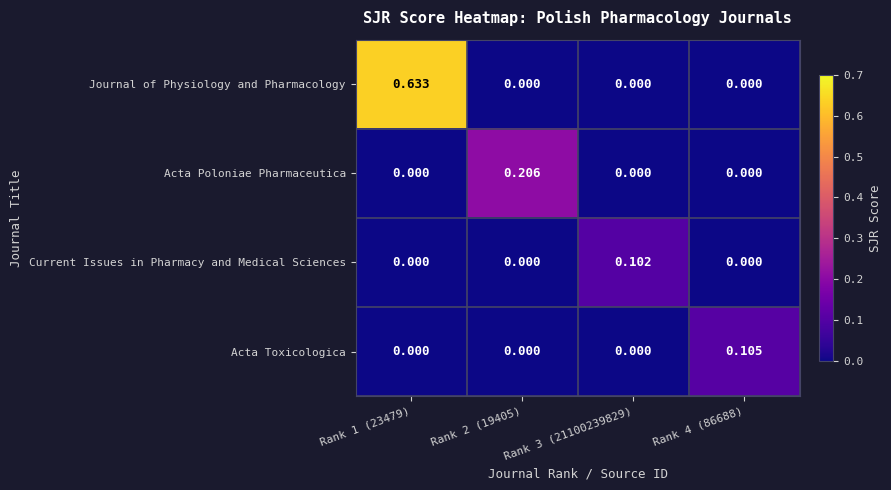

Which series changed the most between Rank 3 (21100239829) and Rank 4 (86688)?

Acta Toxicologica